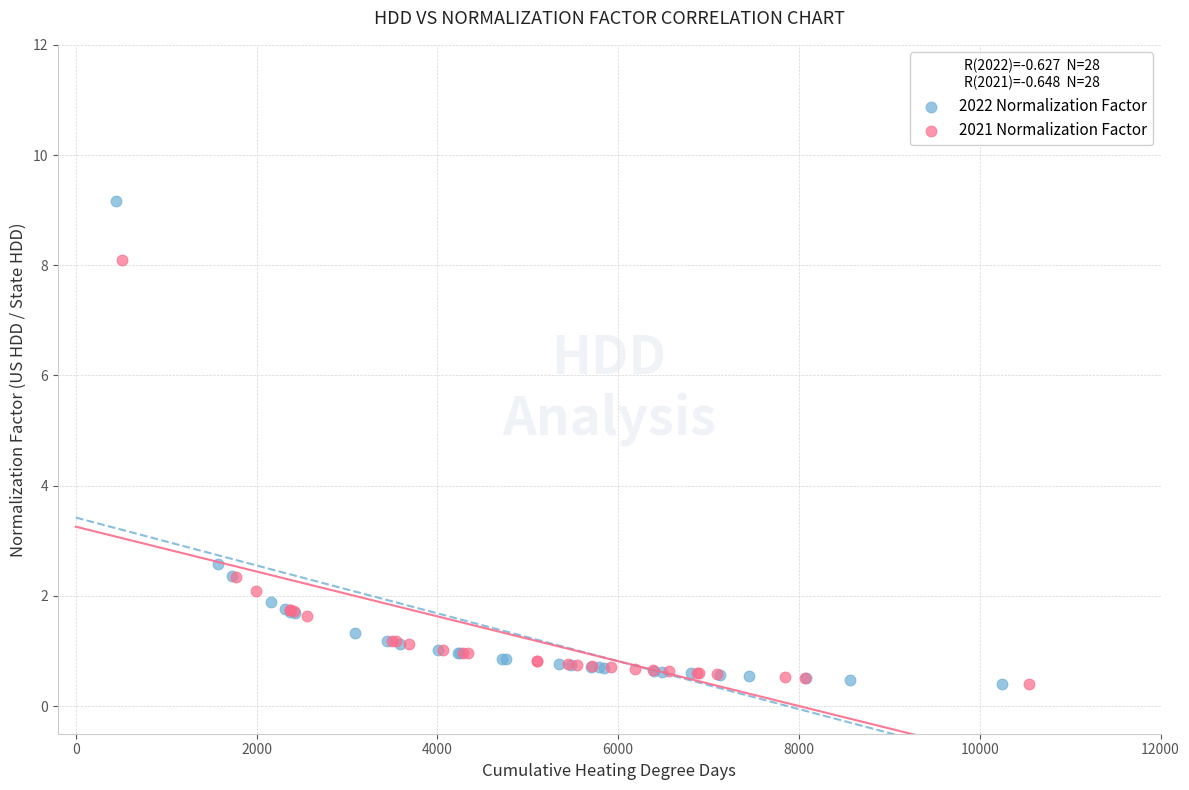

Which series has the widest spread of Y values?

2022 Normalization Factor